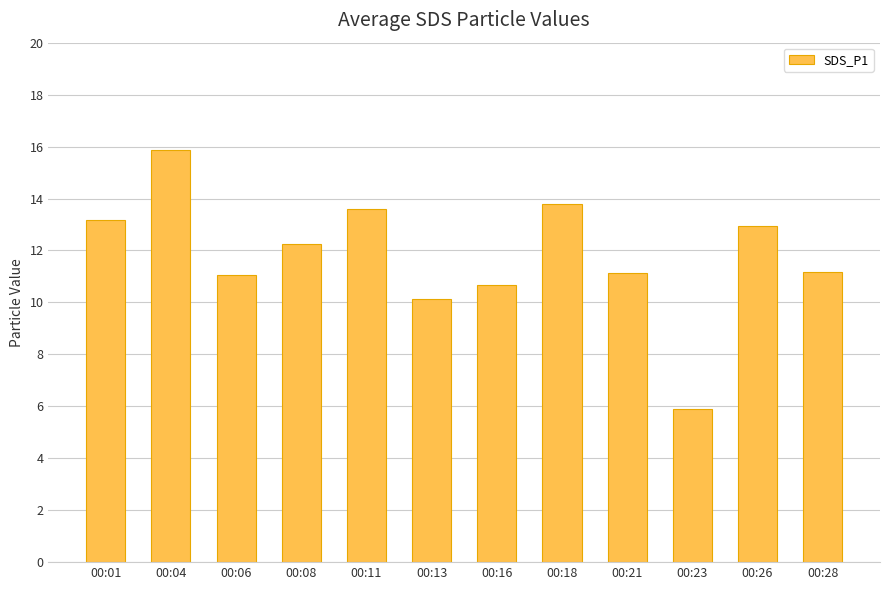

Where is the data nearest to the value 10?

00:13